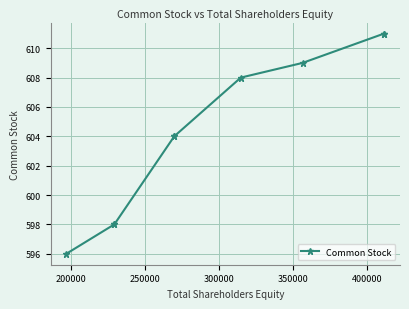

What is the difference between the maximum and minimum values?

15